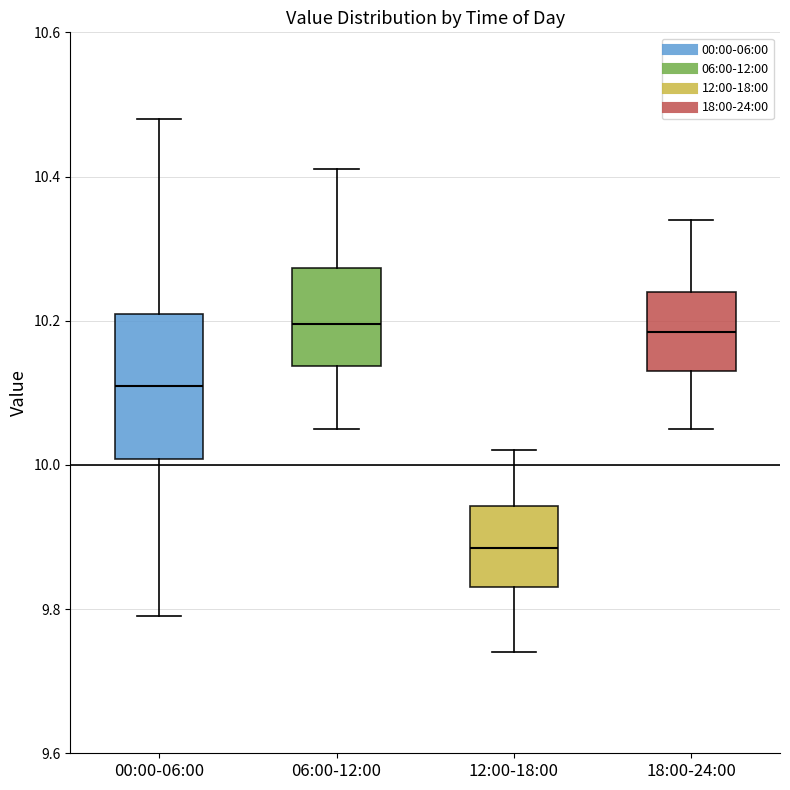

Reading left to right, read every box against the y-axis: the position of its median line, the range the box covers, and the ends of its whiskers. The values are not printed on the chart, so give them approximately, as read against the axis.

00:00-06:00: median 10.12, box 10.00 to 10.22, whiskers 9.80 to 10.48
06:00-12:00: median 10.20, box 10.14 to 10.28, whiskers 10.06 to 10.42
12:00-18:00: median 9.88, box 9.84 to 9.94, whiskers 9.74 to 10.02
18:00-24:00: median 10.18, box 10.14 to 10.24, whiskers 10.06 to 10.34